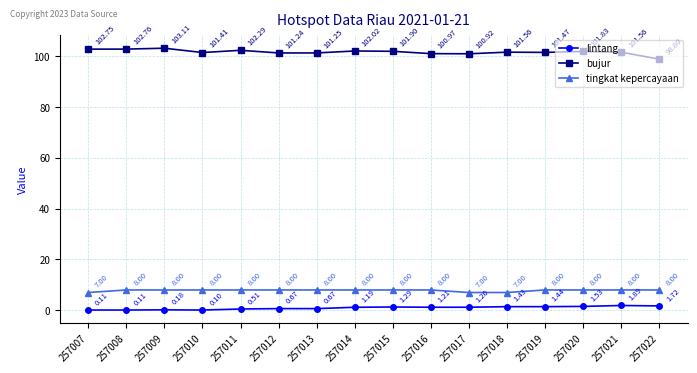

What is the sum of all tingkat kepercayaan values?

125.0